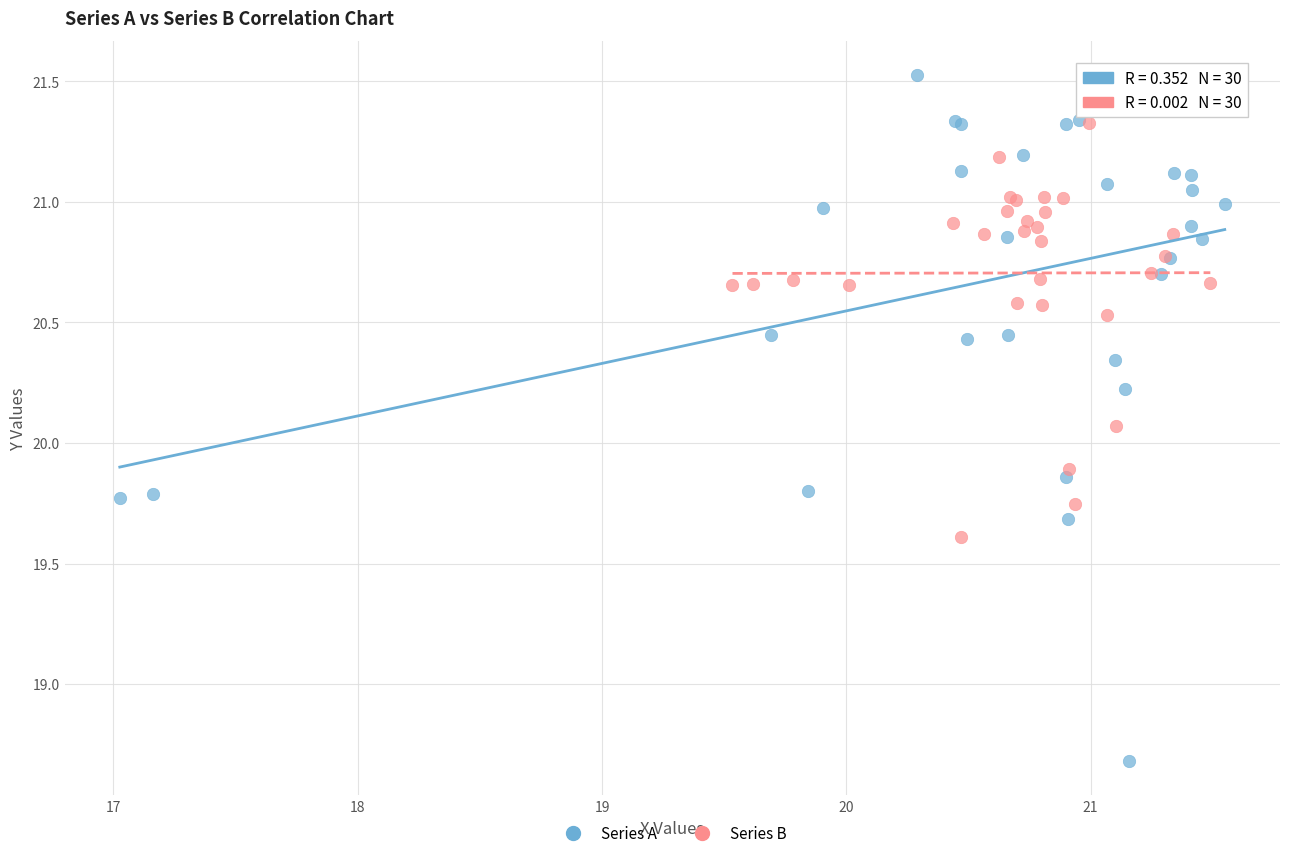

What are all the series names shown in the legend?

Series A, Series B